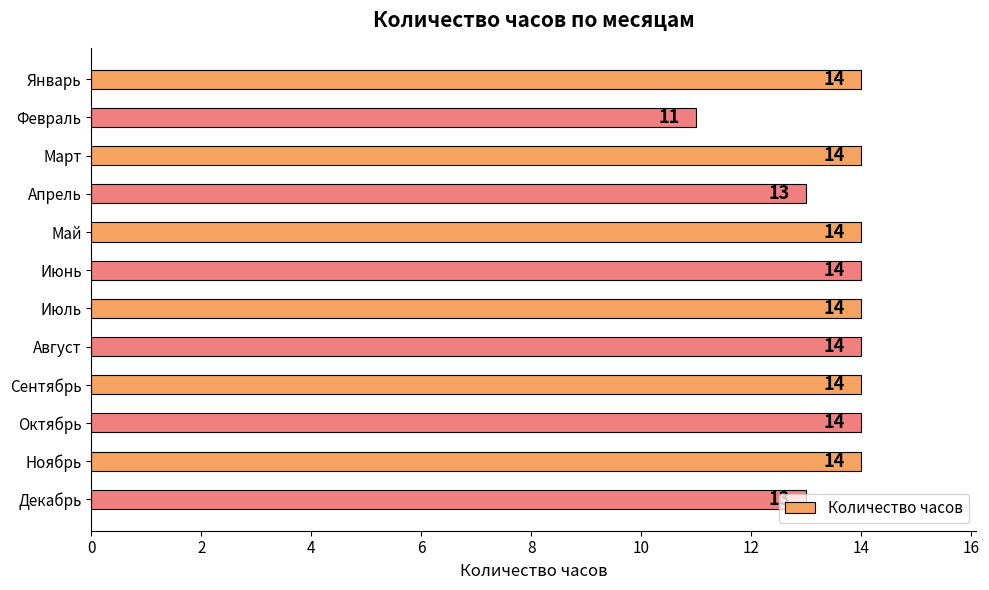

What is the sum of all values?

163